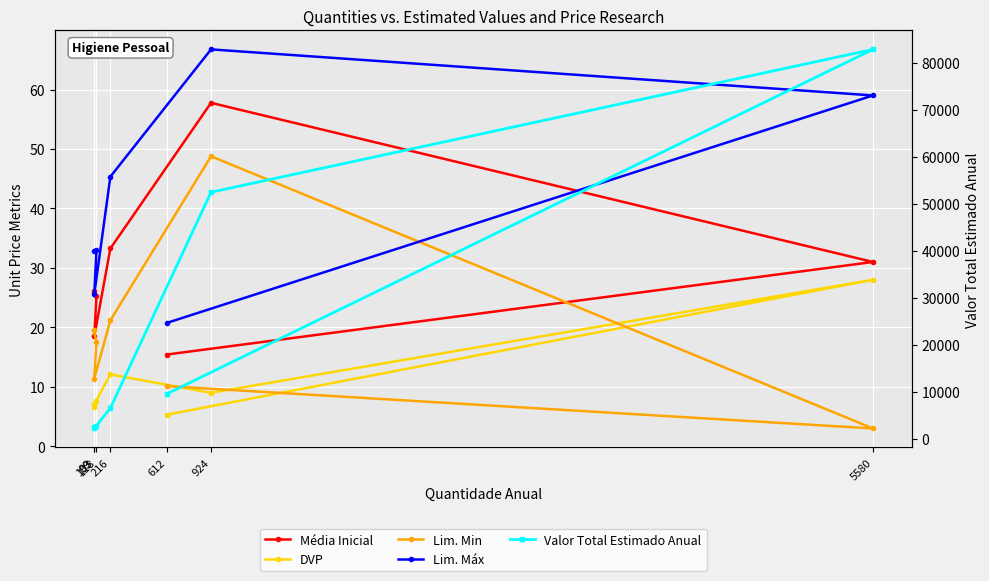

At 118, list the series in order from largest to smallest.

Valor Total Estimado Anual, Lim. Máx, Média Inicial, Lim. Min, DVP